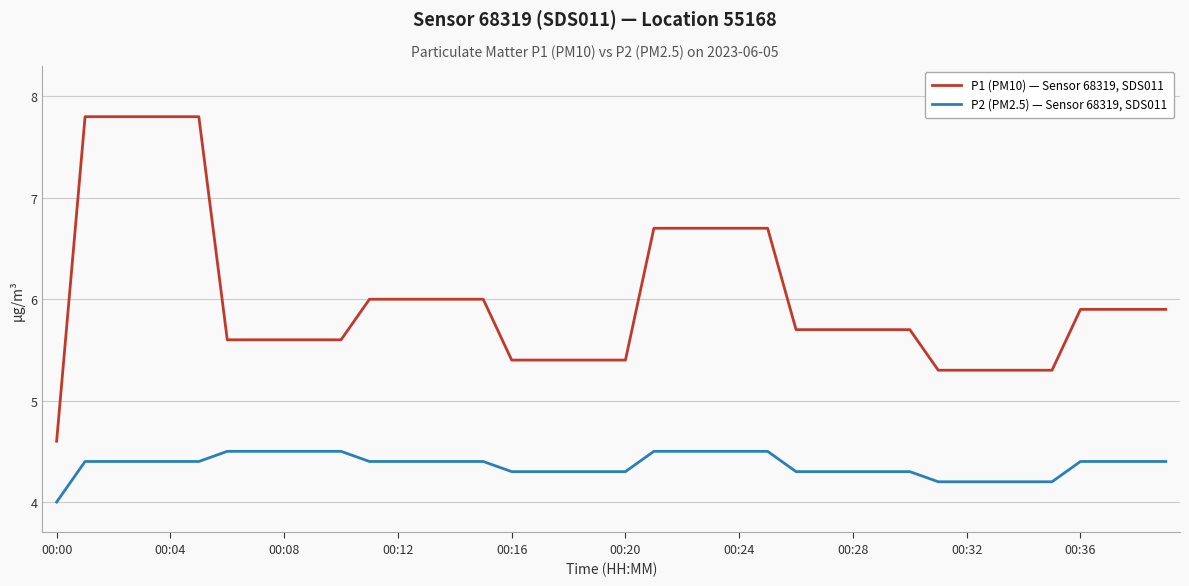

Which series has the largest total across all categories?

P1 (PM10) — Sensor 68319, SDS011